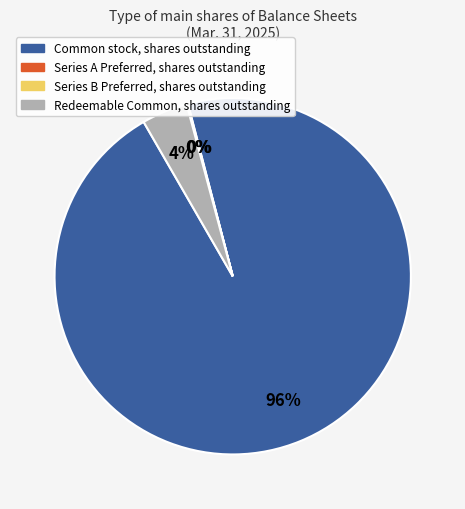

Does any single category account for the majority?

Yes